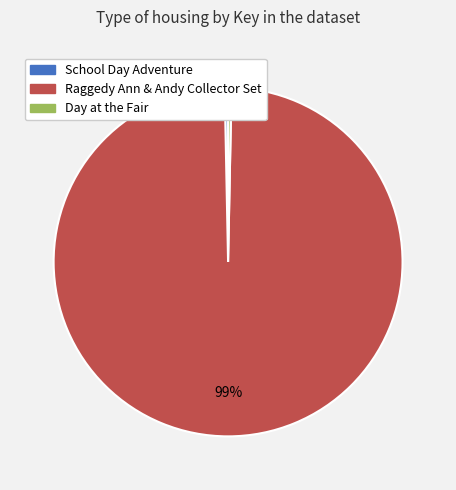

How many slices are in this pie chart?

3